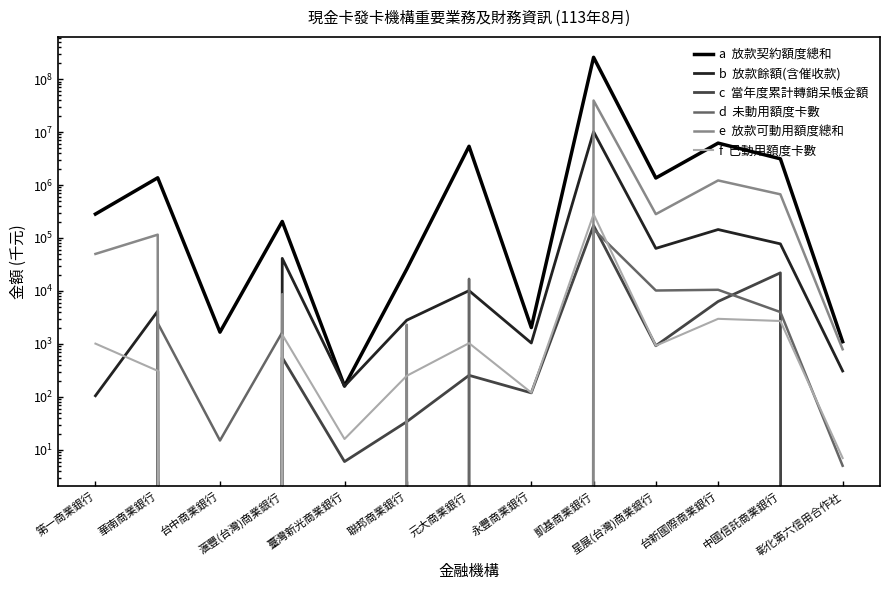

Where is the first local minimum for a  放款契約額度總和?

台中商業銀行